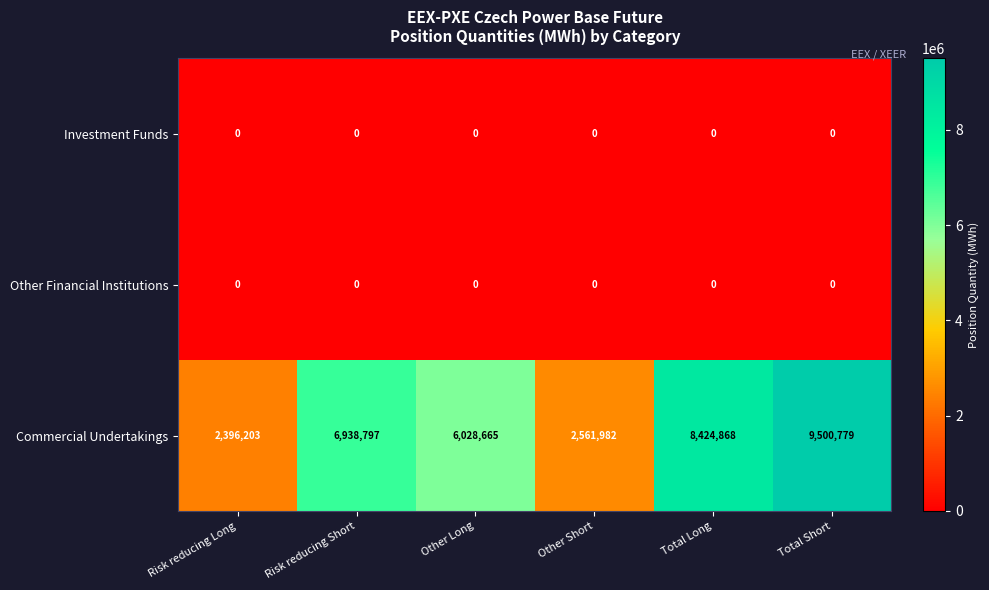

What is the sum of all Commercial Undertakings values?

35851294